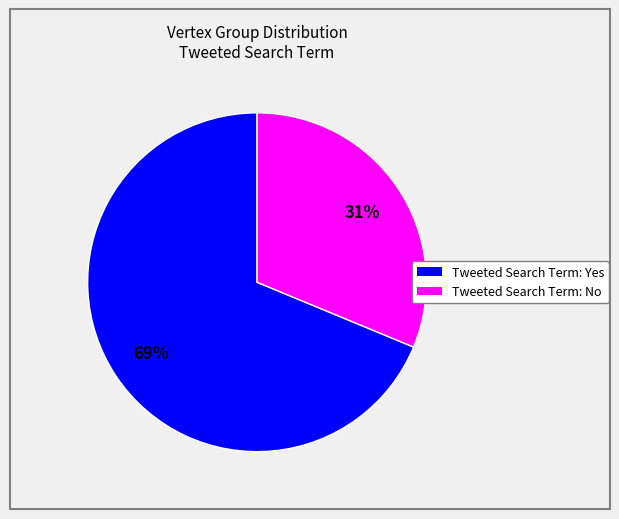

How many slices are in this pie chart?

2